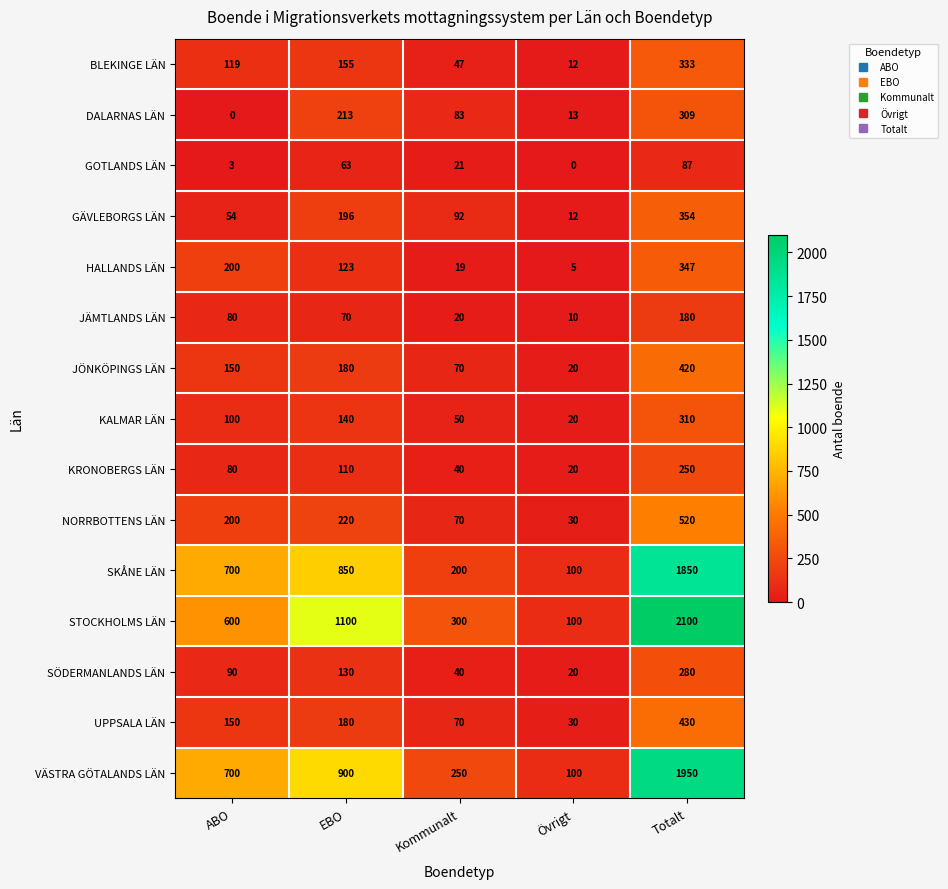

What is the difference between the highest and lowest values at Totalt?

2013